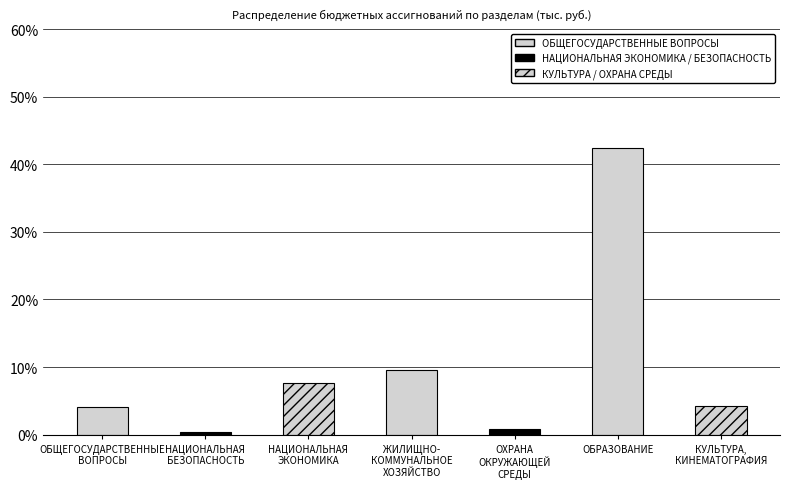

Read the value at ОБРАЗОВАНИЕ.

42.4